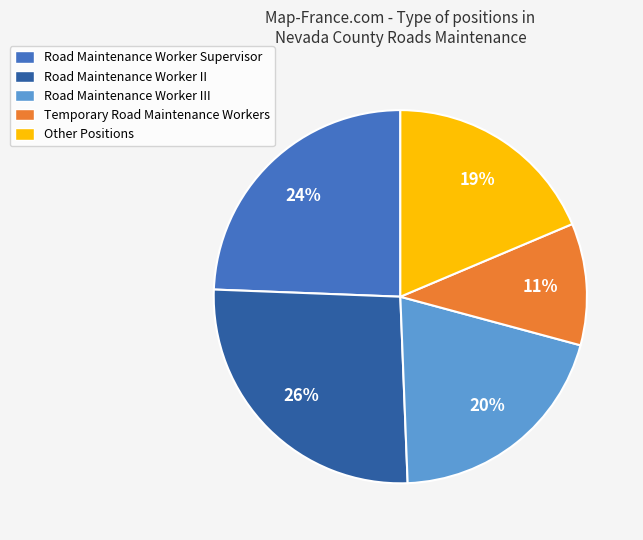

Which has a higher value, Road Maintenance Worker Supervisor or Temporary Road Maintenance Workers?

Road Maintenance Worker Supervisor